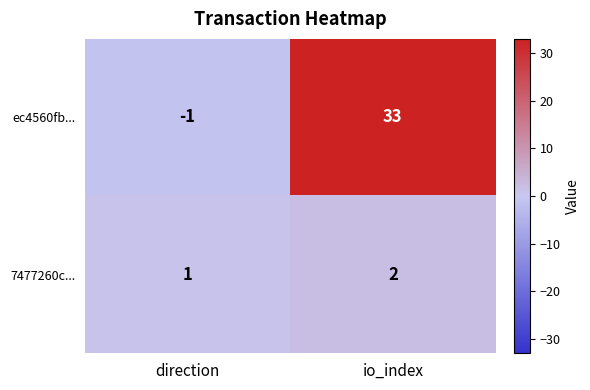

Which category has the highest value in the ec4560fb... series?

io_index